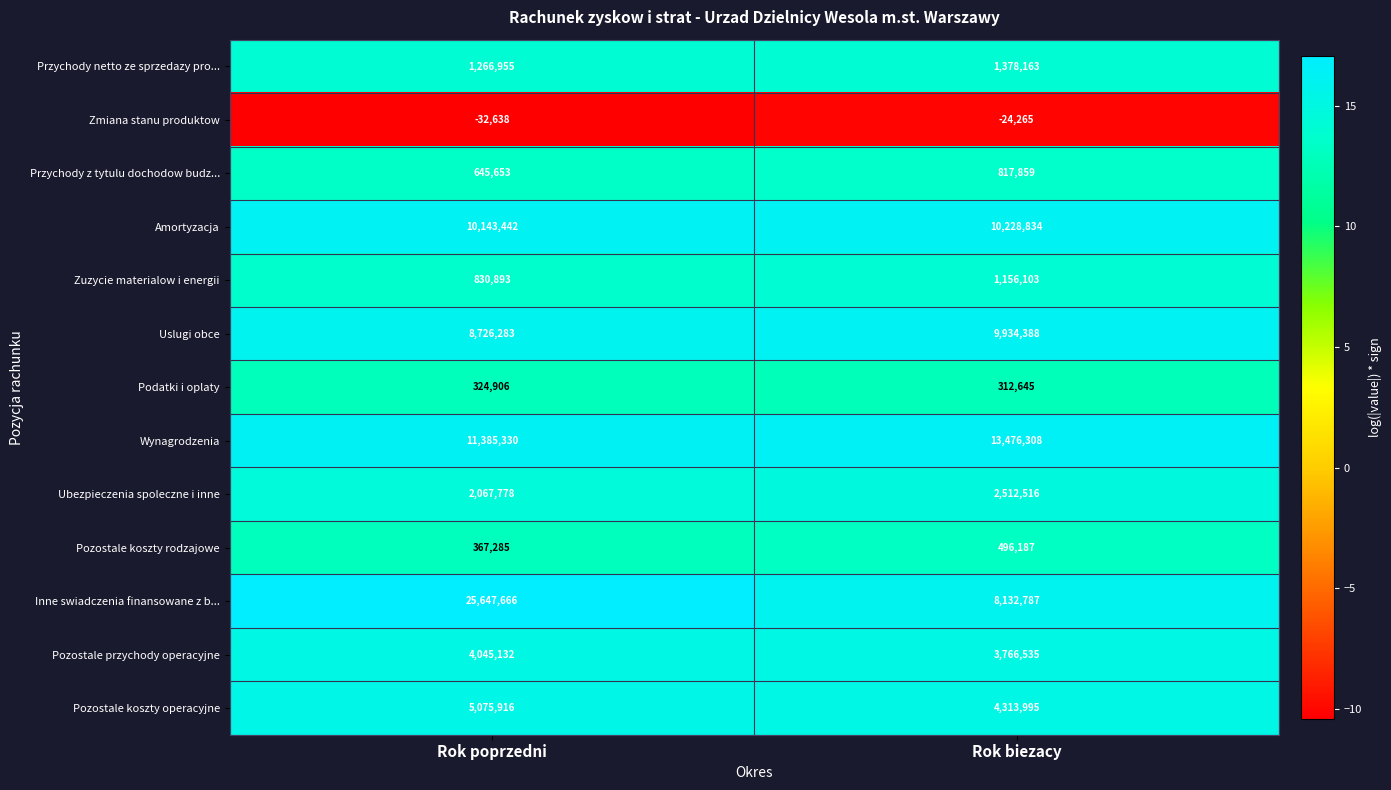

What is the approximate value of Zmiana stanu produktow at Rok poprzedni?

-32638